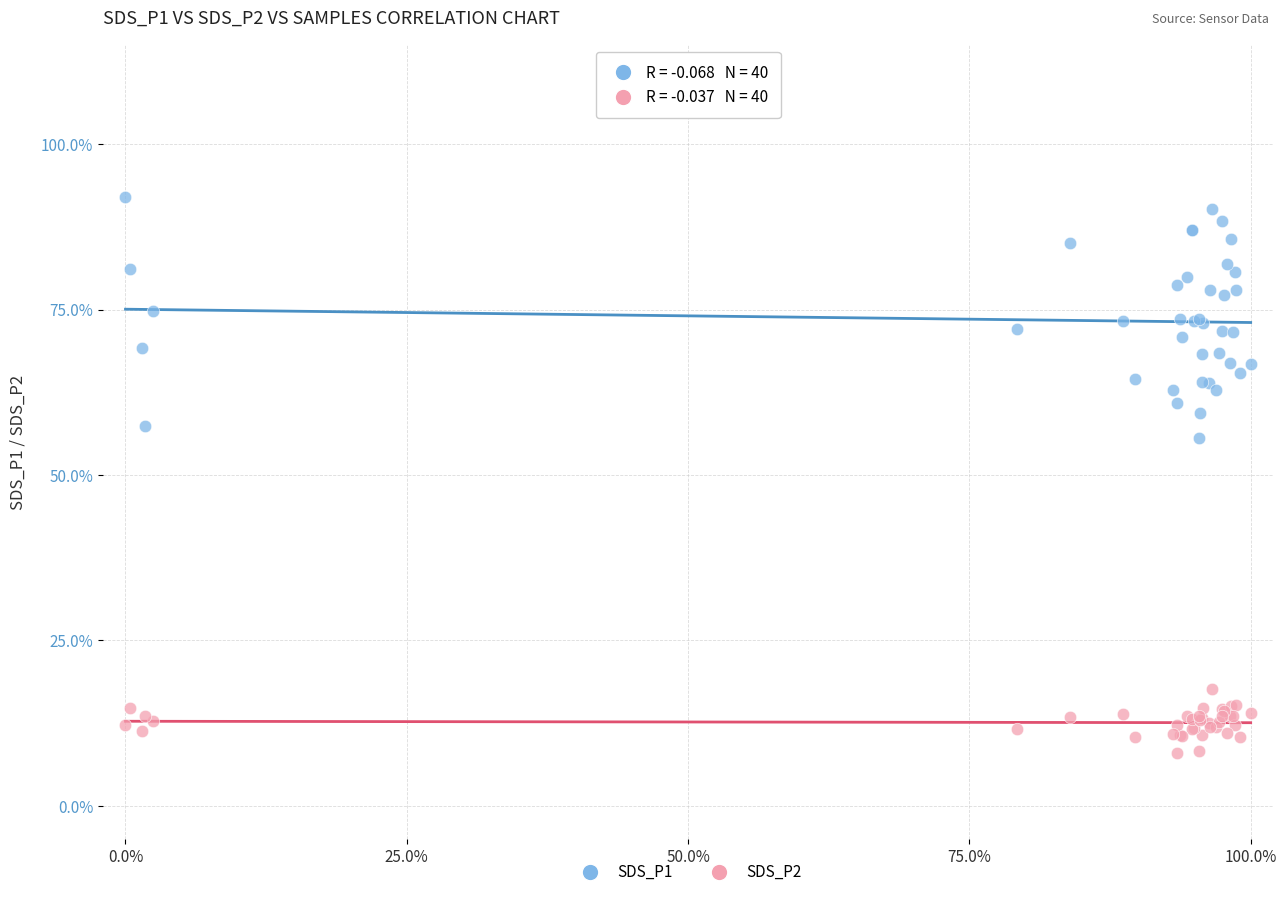

Which series has the largest Y range (max minus min)?

SDS_P1